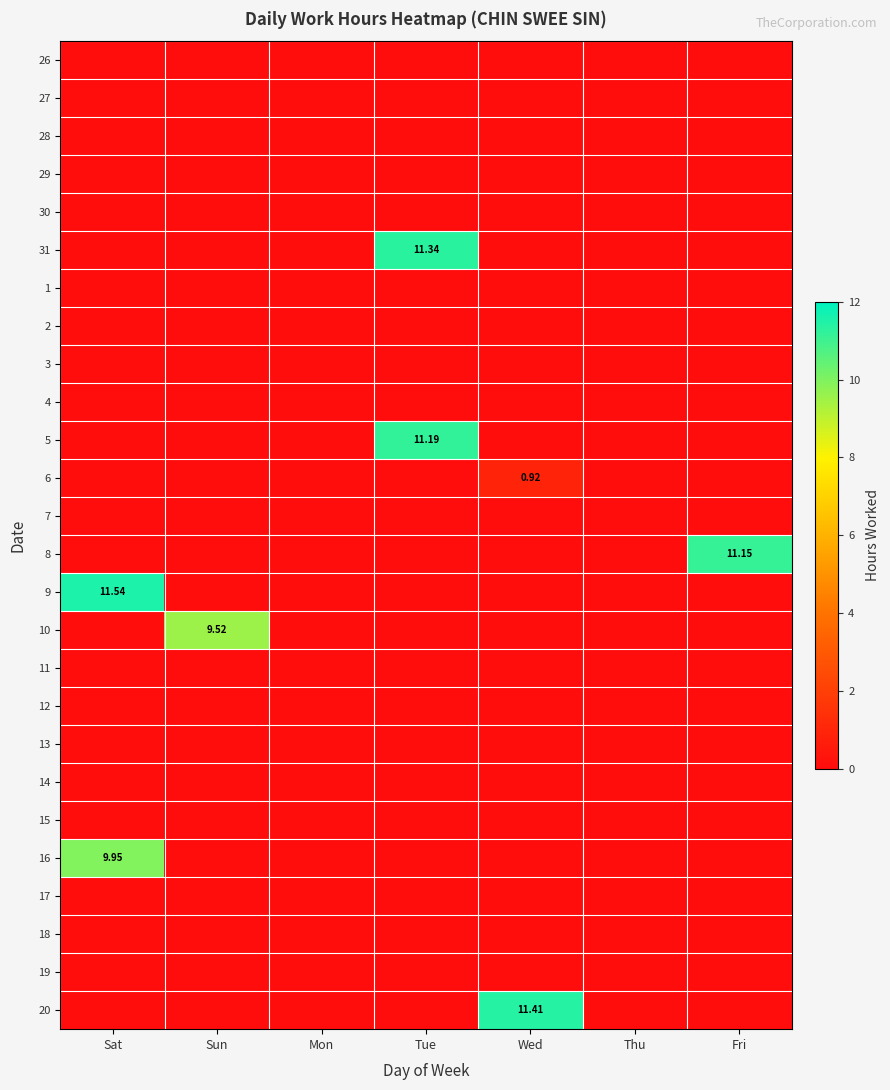

How many values in 5 are above zero?

1